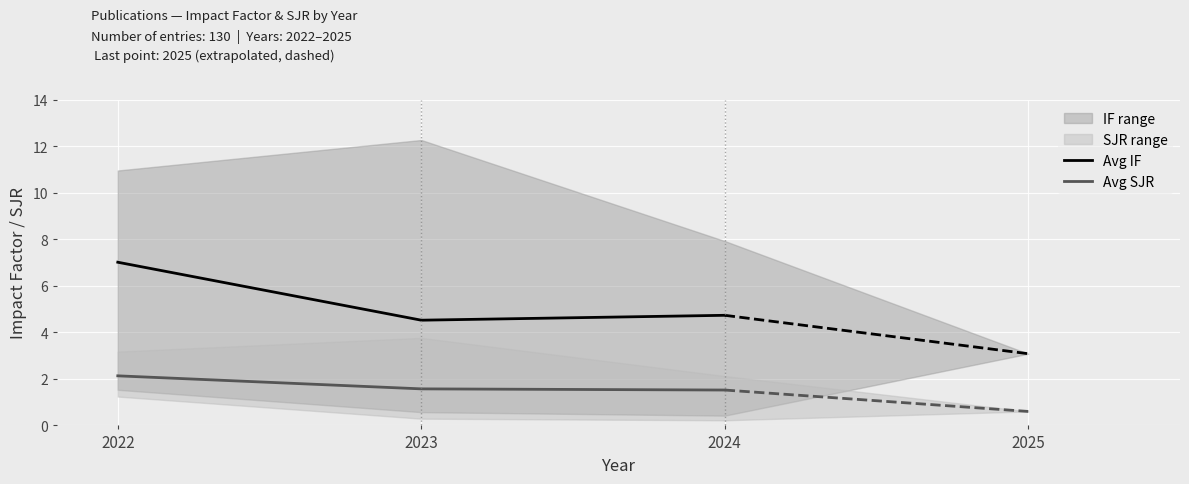

What is the difference between the maximum and minimum values in the Avg IF series?

2.5